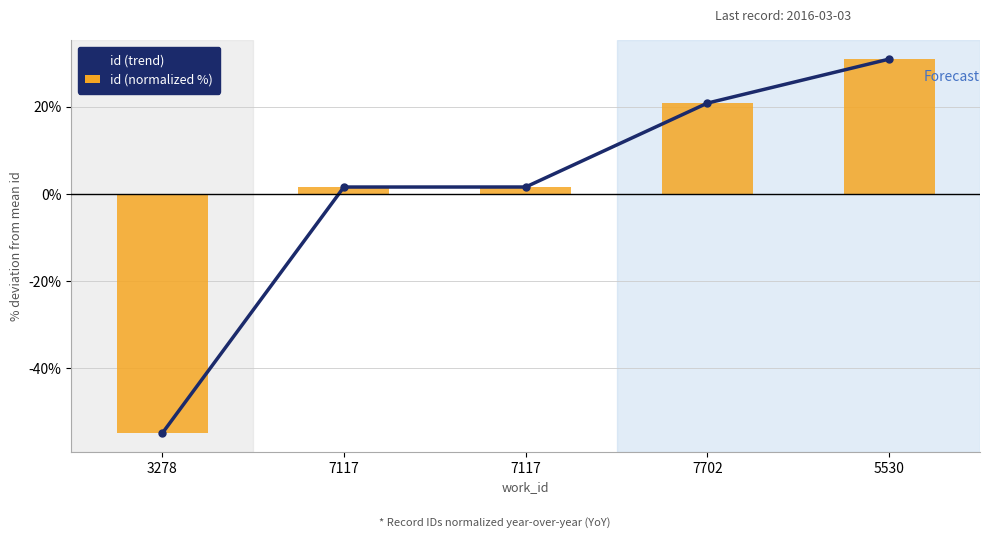

What is the difference between the maximum and second lowest values in the id (trend) series?

29.4